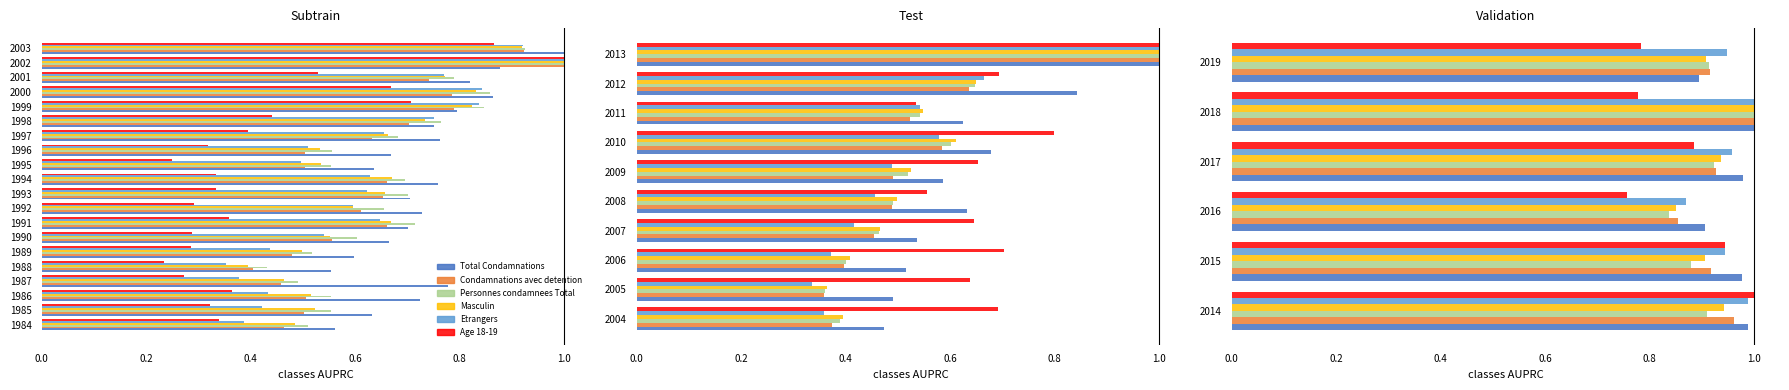

Does the chart contain stacked bars?

No